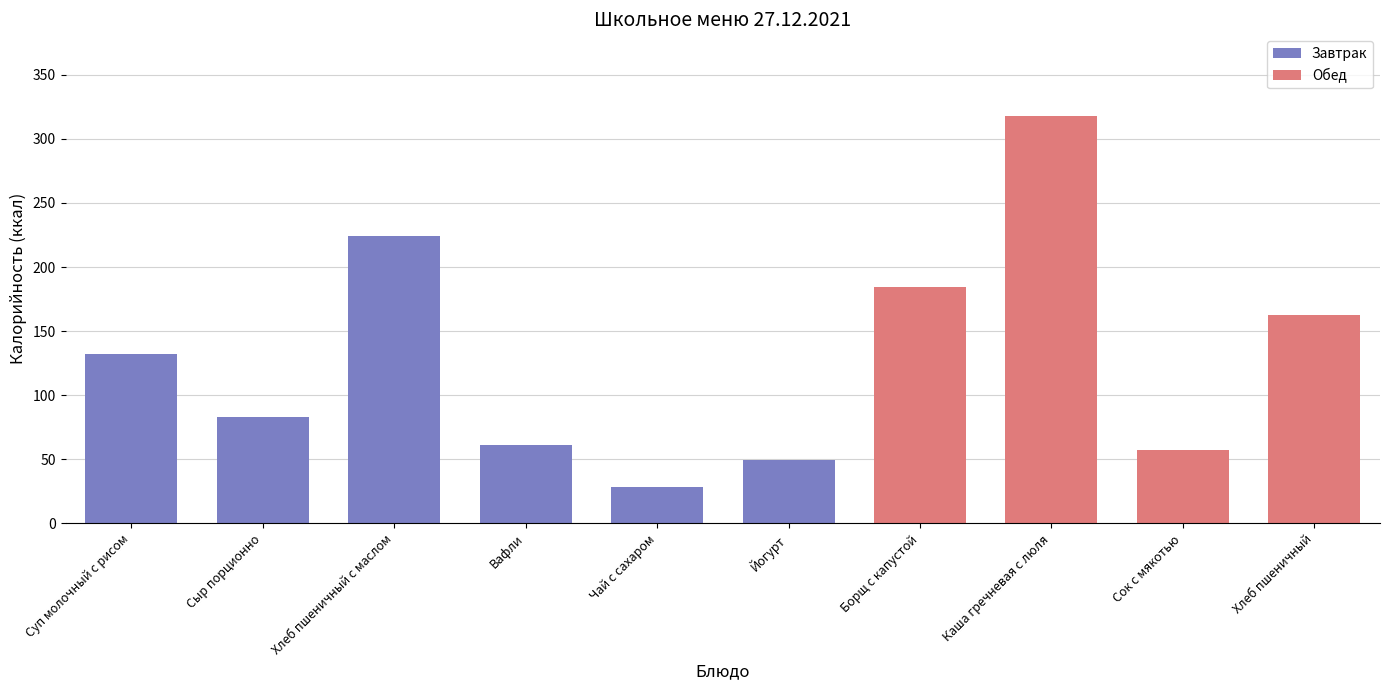

What is the difference between the values at Вафли and Сок с мякотью?

4.1